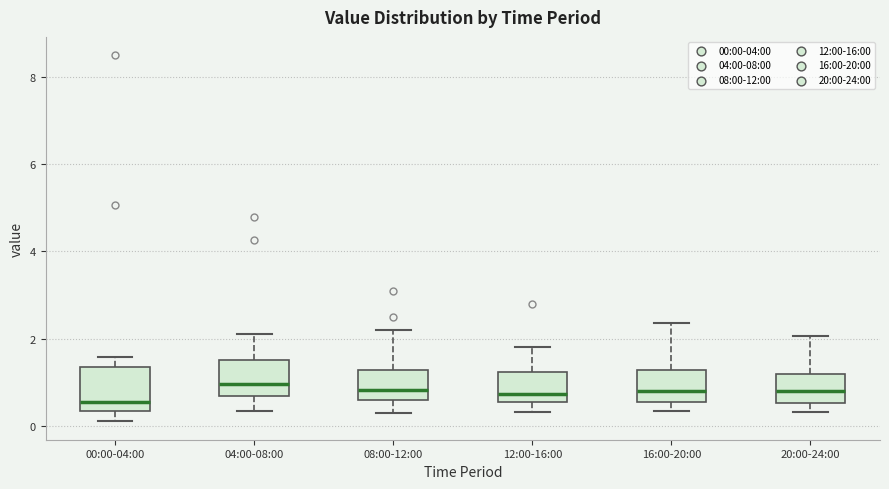

Where does the median line of the box for 08:00-12:00 sit on the y-axis? The values are not printed on the chart, so give them approximately, as read against the axis.

0.8